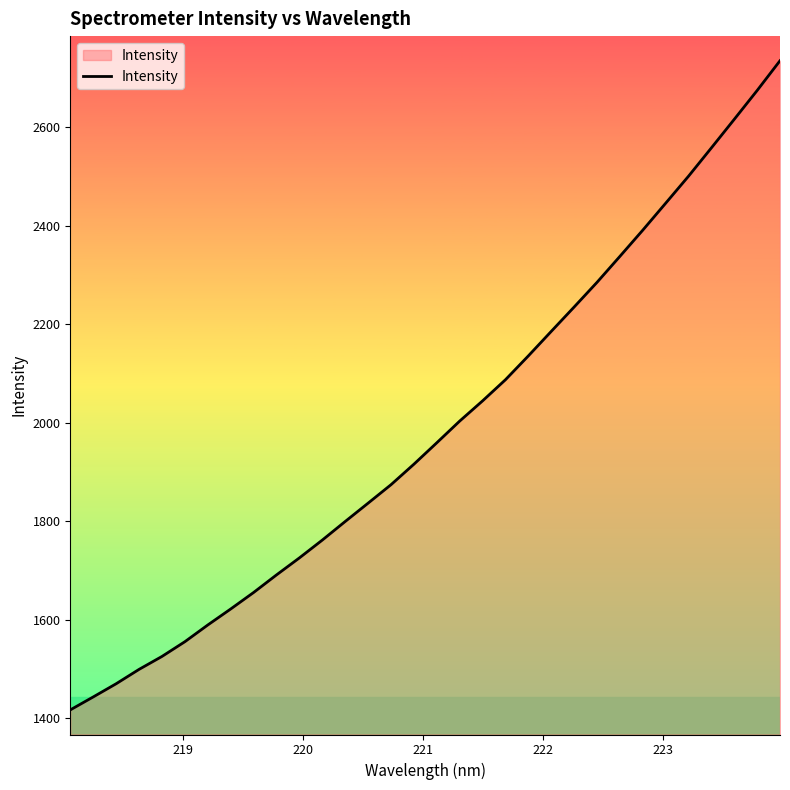

What is the greatest value displayed?

2735.5